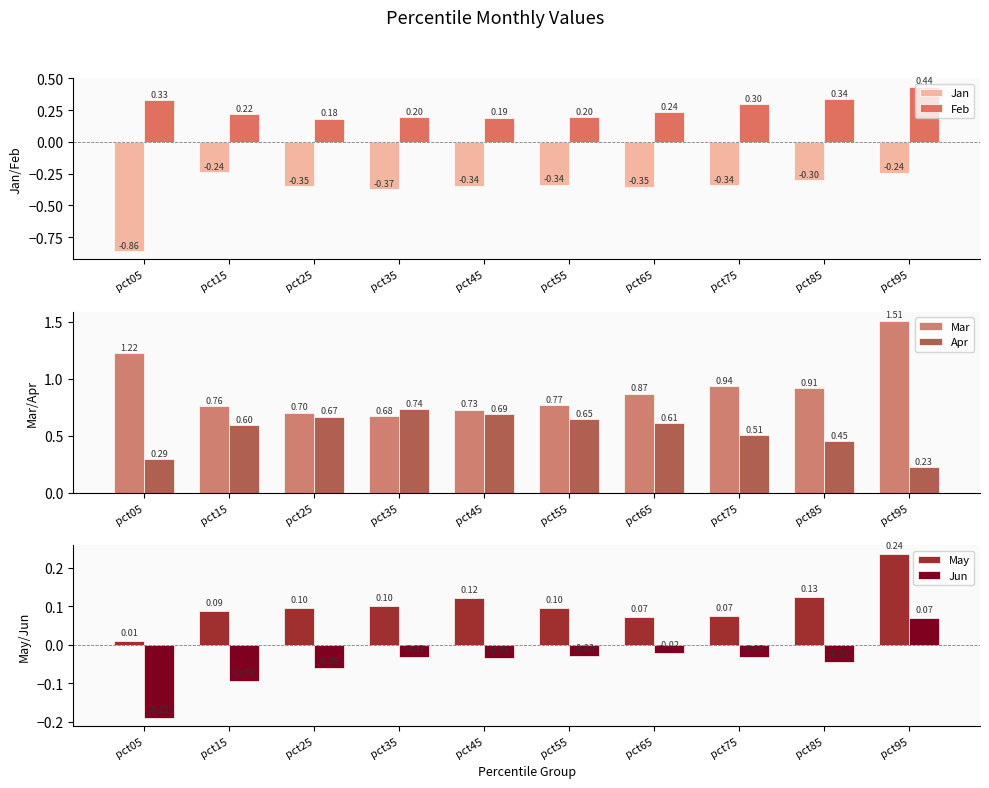

What is the value of the Feb bar at the 7th from the left?

0.2